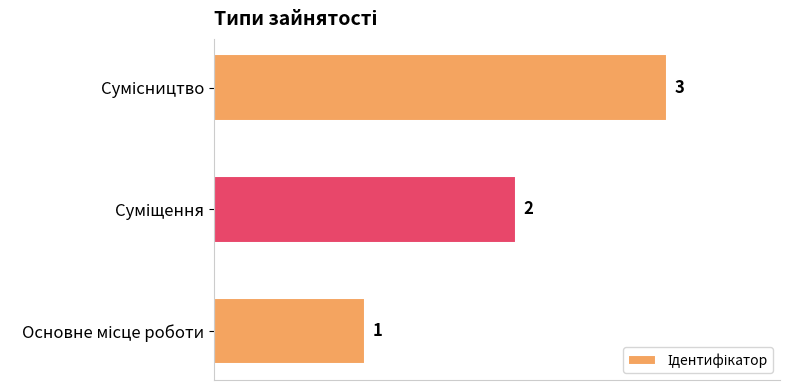

Count the values in the range 1 to 3.

3